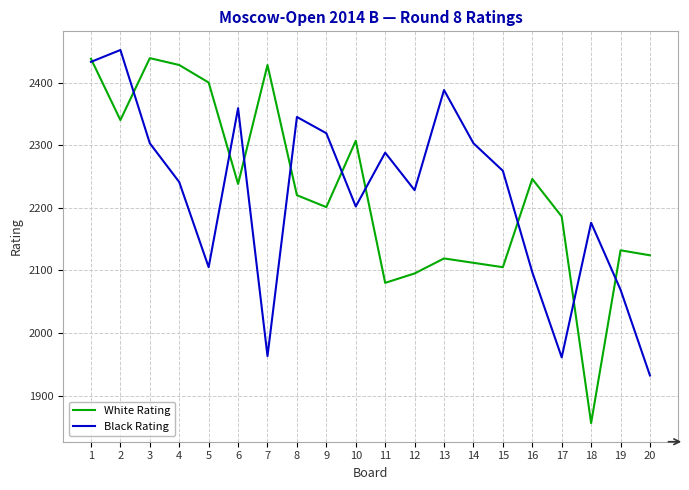

Between 11 and 18, which series saw the biggest shift?

White Rating